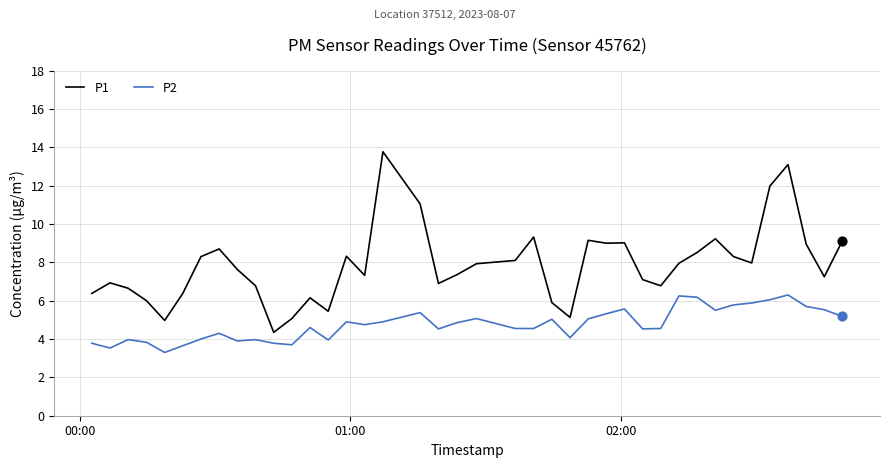

Which series has the widest spread of values?

P1